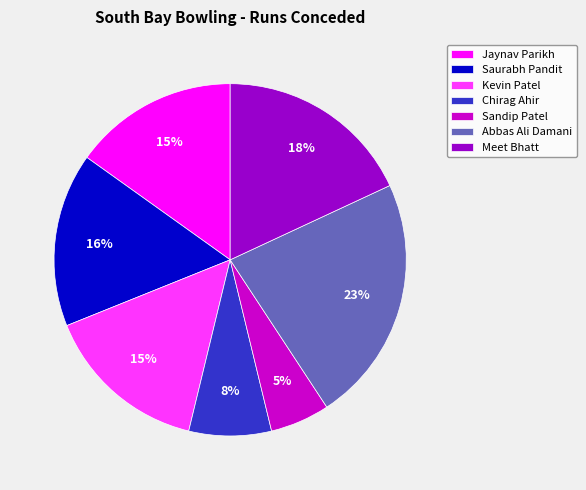

Is it true that Meet Bhatt is 18% of the pie?

True